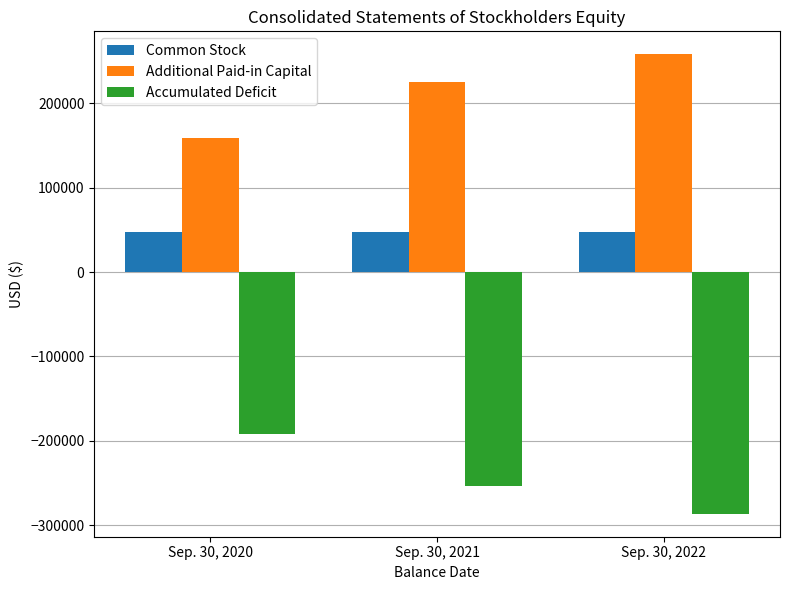

What is the sum of the Accumulated Deficit values at Sep. 30, 2022 and Sep. 30, 2020?

-478630